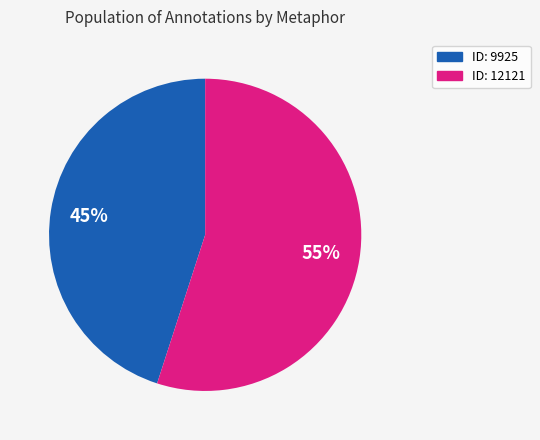

How many slices are in this pie chart?

2